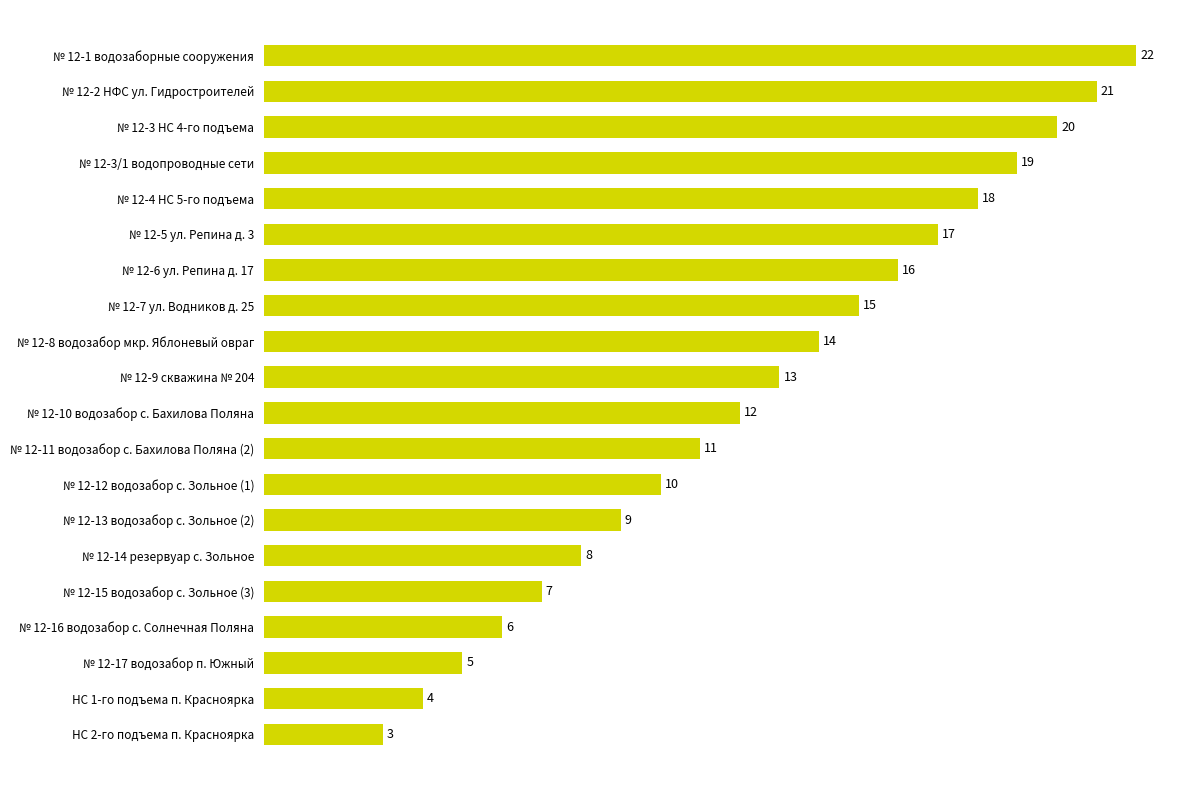

What is the sum of all values?

250